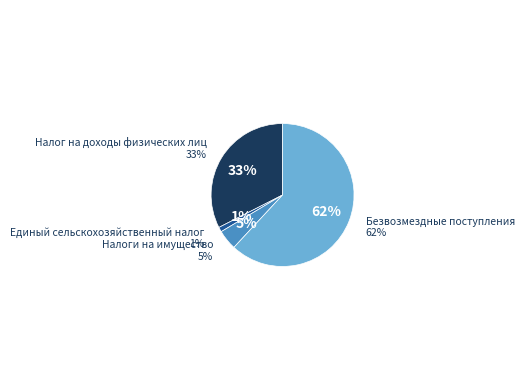

Which has a higher value, Единый сельскохозяйственный налог or Безвозмездные поступления?

Безвозмездные поступления